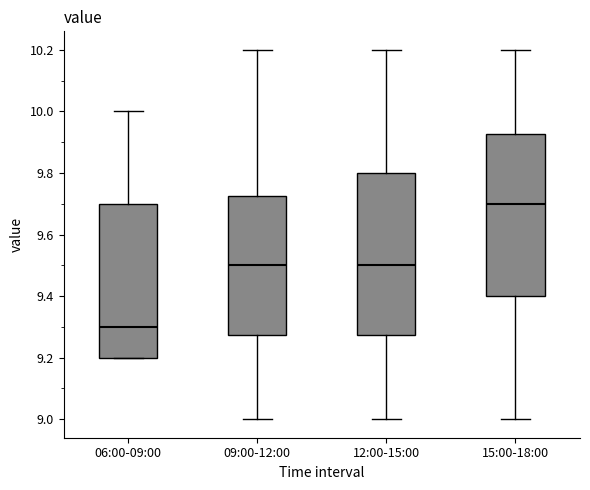

Which box has the lowest median line?

06:00-09:00